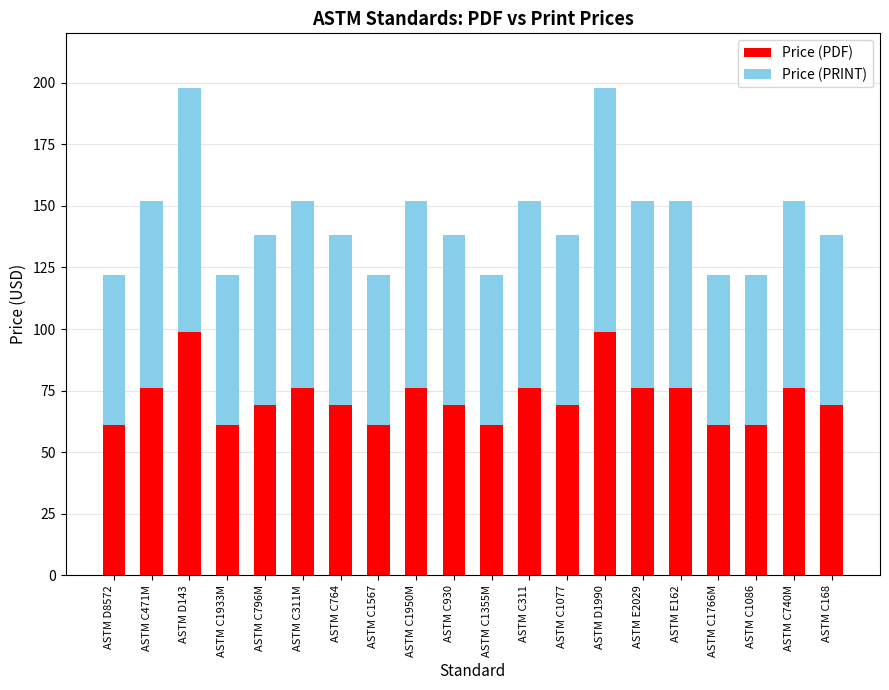

What are all the series names shown in the legend?

Price (PDF), Price (PRINT)